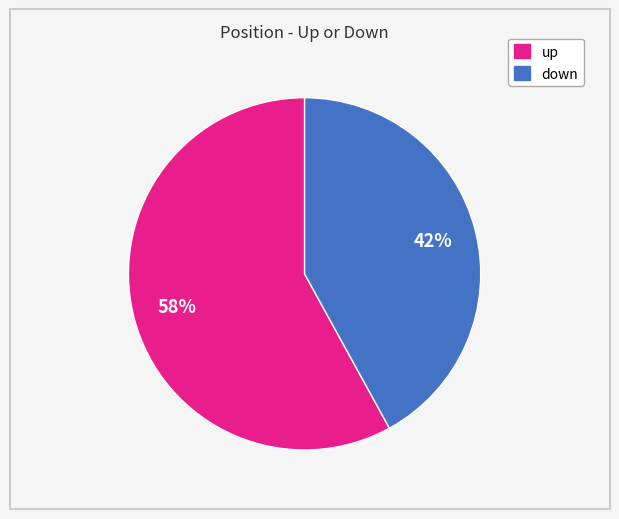

To the nearest percent, what percentage of the pie is down?

42%